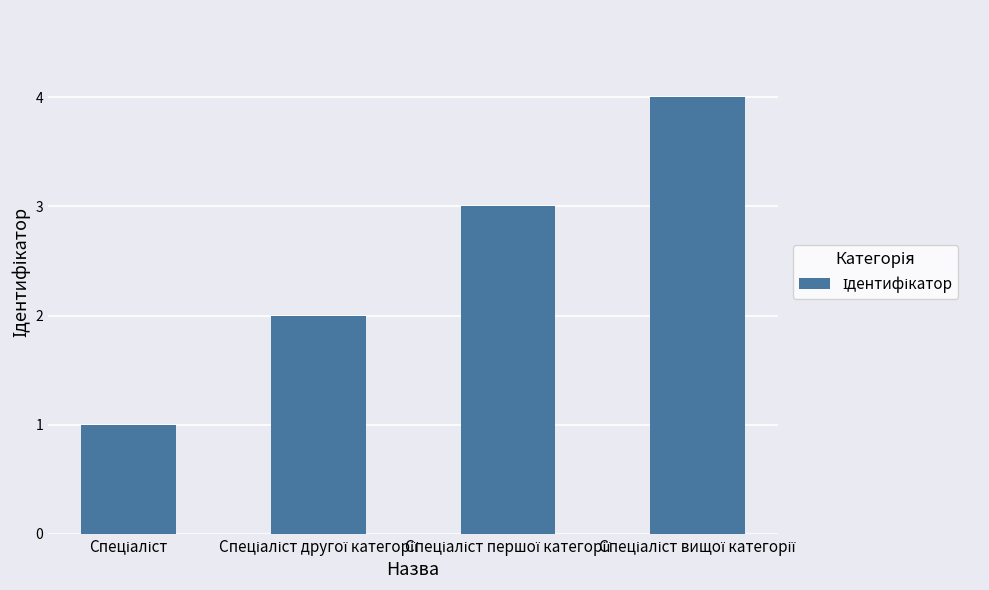

How many bars are there in total?

4